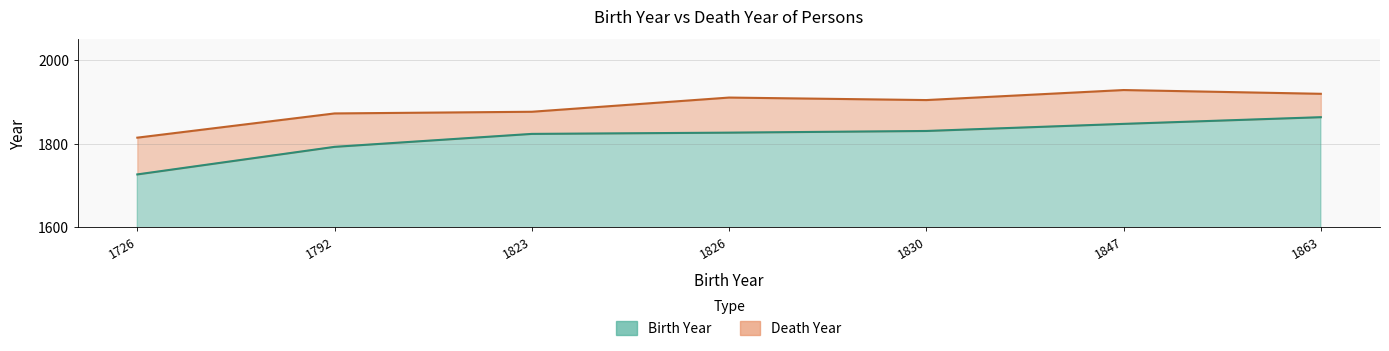

How many lines are shown in the chart?

2